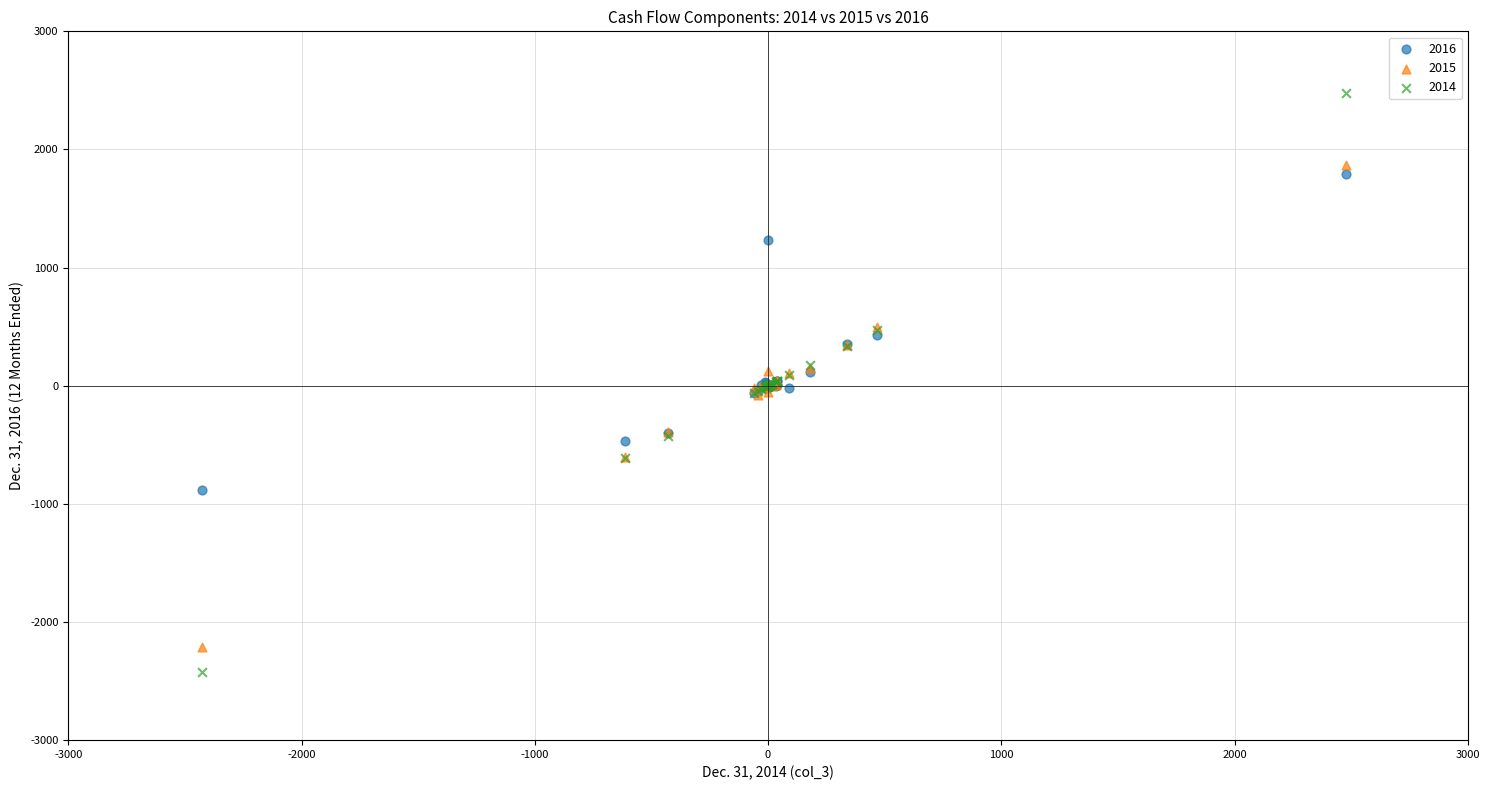

What is the X range (max minus min) for the scatter plot?

4905.3